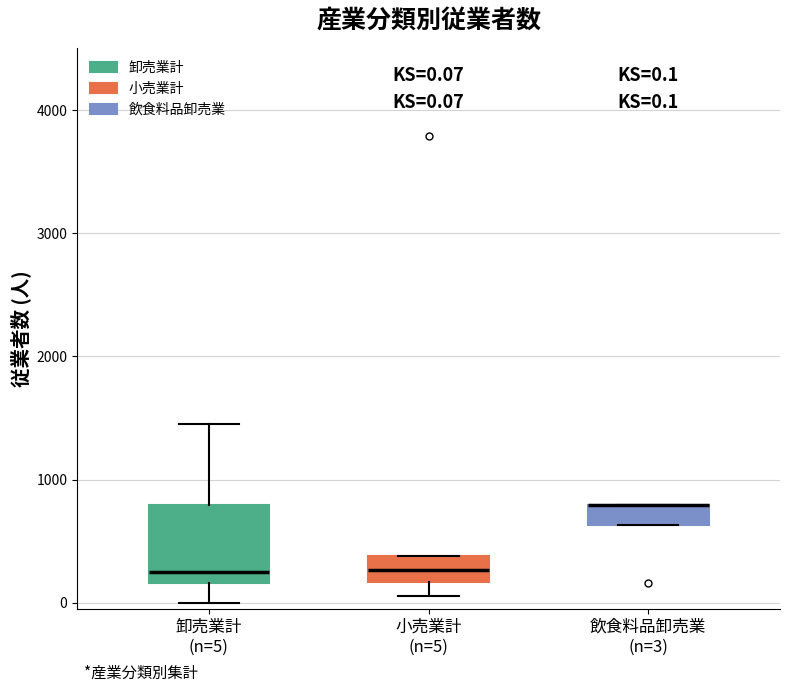

Which box is the tallest, from its lower edge to its upper edge?

卸売業計 (n=5)